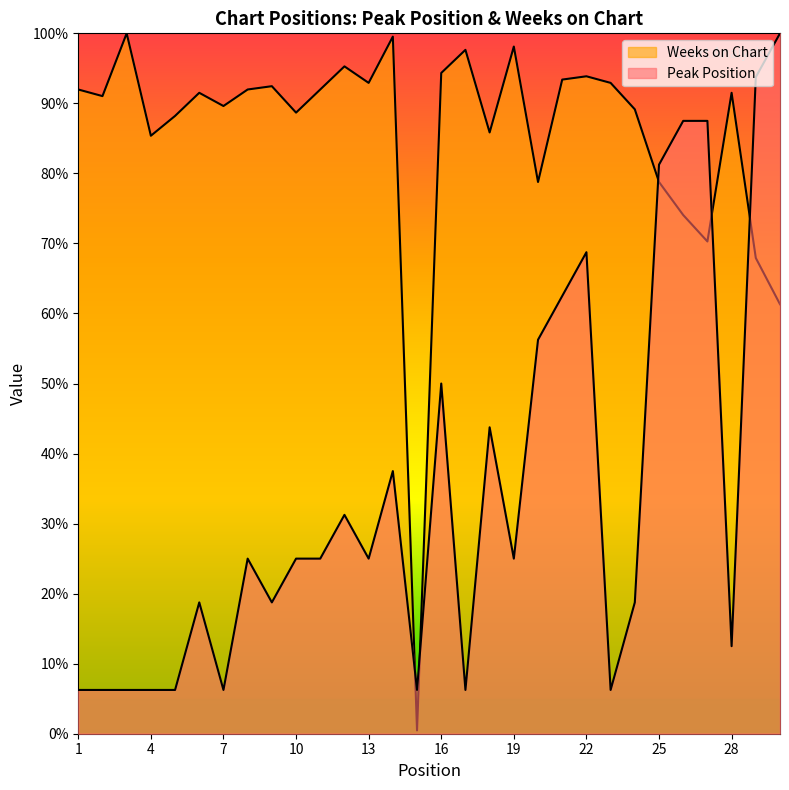

Reading left to right, extract all data points from this chart.

Peak Position: 6.2	6.2	6.2	6.2	6.2	18.8	6.2	25.0	18.8	25.0	25.0	31.2	25.0	37.5	6.2	50.0	6.2	43.8	25.0	56.2	62.5	68.8	6.2	18.8	81.2	87.5	87.5	12.5	93.8	100.0
Weeks on Chart: 92.0	91.0	100.0	85.4	88.2	91.5	89.6	92.0	92.5	88.7	92.0	95.3	92.9	99.5	0.5	94.3	97.6	85.8	98.1	78.8	93.4	93.9	92.9	89.2	78.8	74.1	70.3	91.5	67.9	61.3